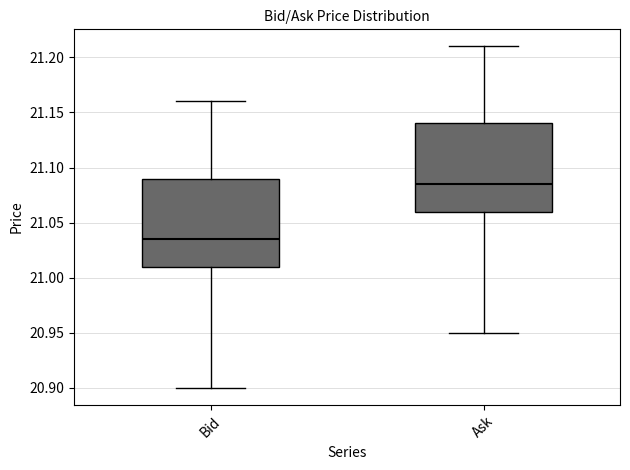

Reading left to right, transcribe this box plot: for each box, give where its median line is, the range the box spans, and where its two whiskers end, as read against the y-axis. The values are not printed on the chart, so give them approximately, as read against the axis.

Bid: median 21.035, box 21.010 to 21.090, whiskers 20.900 to 21.160
Ask: median 21.085, box 21.060 to 21.140, whiskers 20.950 to 21.210